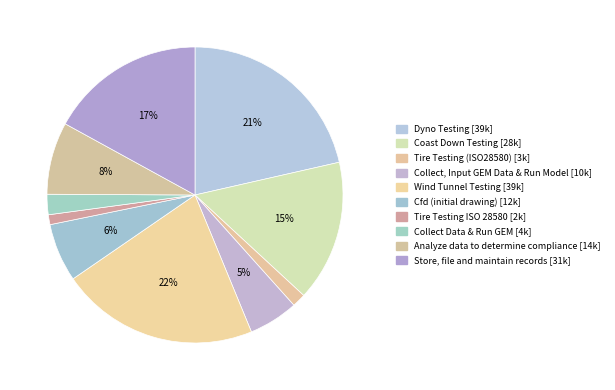

What is the change in value from Tire Testing (ISO28580) to Analyze data to determine compliance?

+11672.1